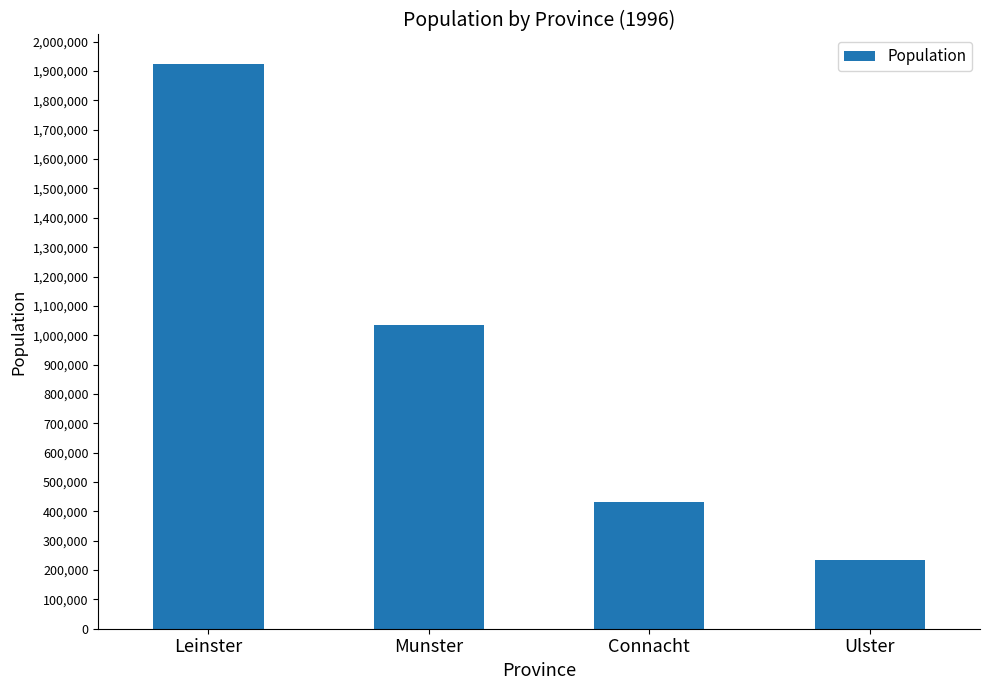

What is the approximate value at Connacht?

433231